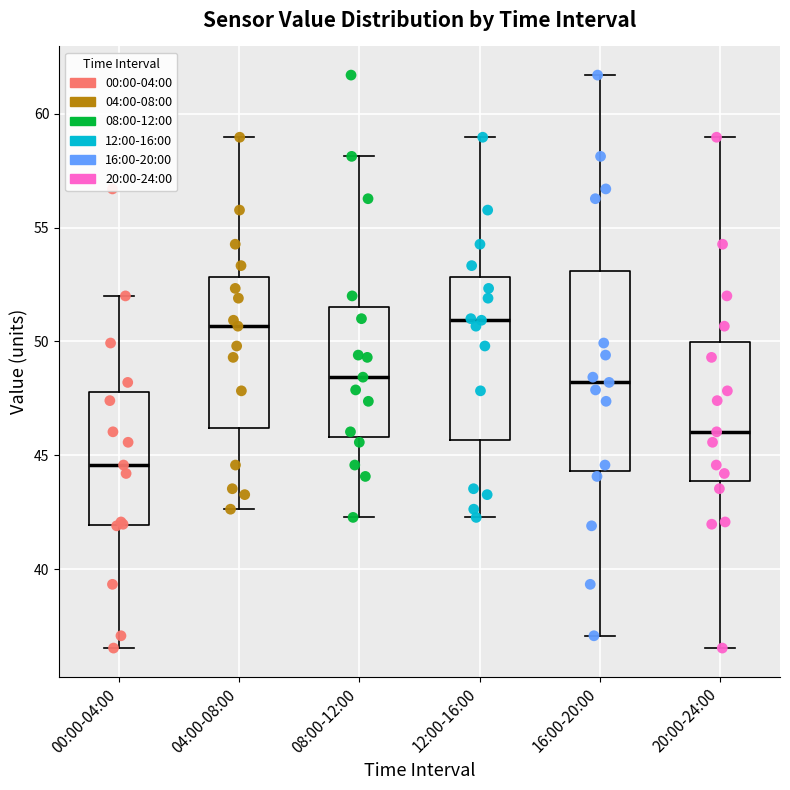

Reading left to right, read every box against the y-axis: the position of its median line, the range the box covers, and the ends of its whiskers. The values are not printed on the chart, so give them approximately, as read against the axis.

00:00-04:00: median 44.5, box 42.0 to 48.0, whiskers 36.5 to 52.0
04:00-08:00: median 50.5, box 46.0 to 53.0, whiskers 42.5 to 59.0
08:00-12:00: median 48.5, box 46.0 to 51.5, whiskers 42.5 to 58.0
12:00-16:00: median 51.0, box 45.5 to 53.0, whiskers 42.5 to 59.0
16:00-20:00: median 48.0, box 44.5 to 53.0, whiskers 37.0 to 61.5
20:00-24:00: median 46.0, box 44.0 to 50.0, whiskers 36.5 to 59.0